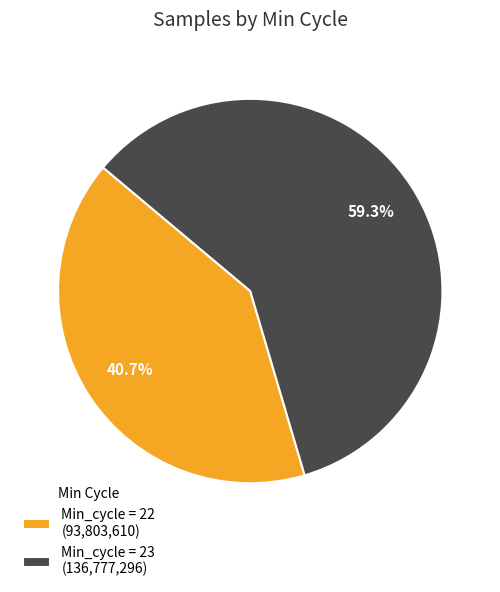

Count the number of slices in the pie.

2